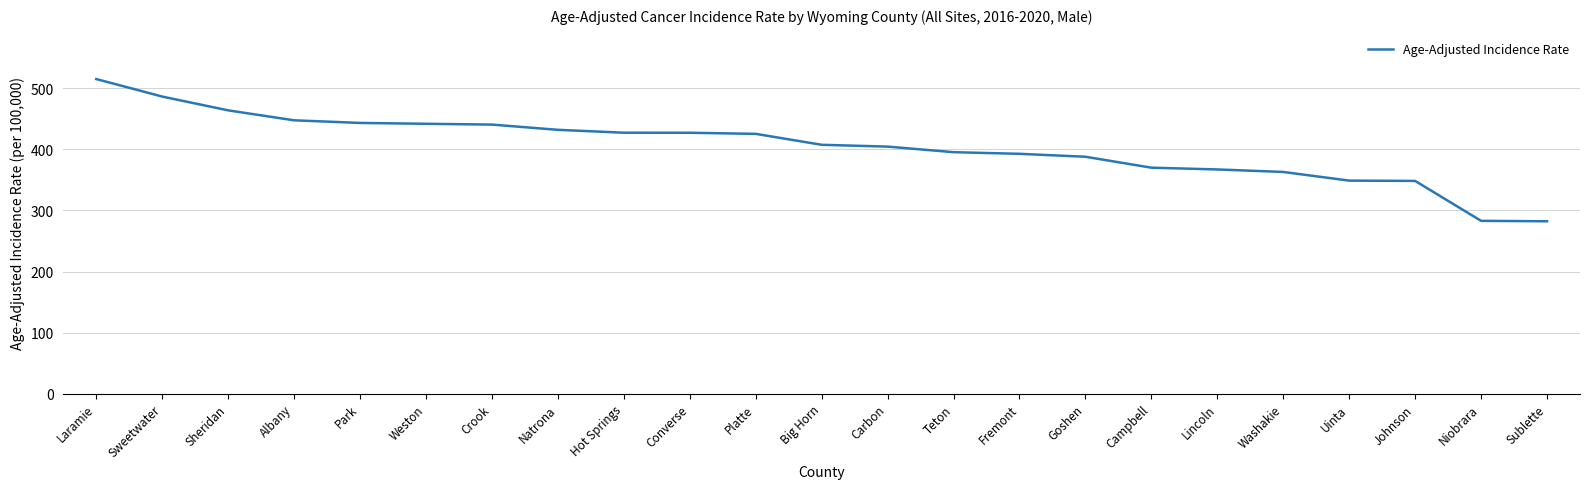

The value at Campbell is 547.8. True or false?

False